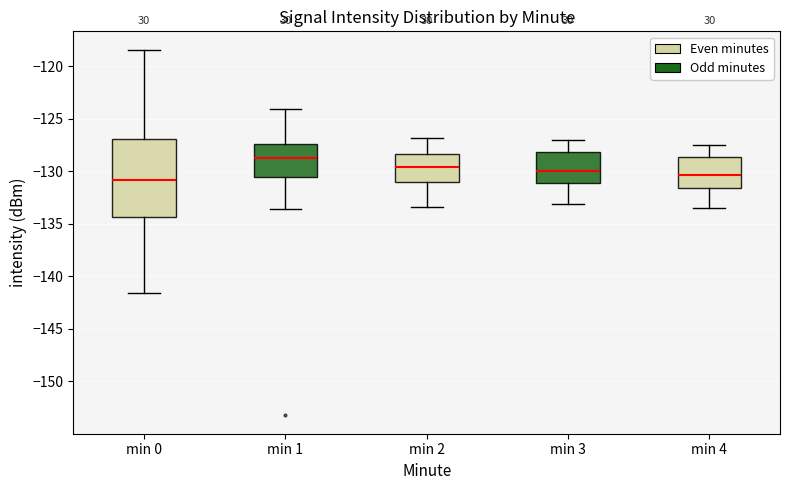

Reading left to right, transcribe this box plot: for each box, give where its median line is, the range the box spans, and where its two whiskers end, as read against the y-axis. The values are not printed on the chart, so give them approximately, as read against the axis.

min 0: median -131.0, box -134.5 to -127.0, whiskers -141.5 to -118.5
min 1: median -128.5, box -130.5 to -127.5, whiskers -133.5 to -124.0
min 2: median -129.5, box -131.0 to -128.5, whiskers -133.5 to -127.0
min 3: median -130.0, box -131.0 to -128.0, whiskers -133.0 to -127.0
min 4: median -130.5, box -131.5 to -128.5, whiskers -133.5 to -127.5